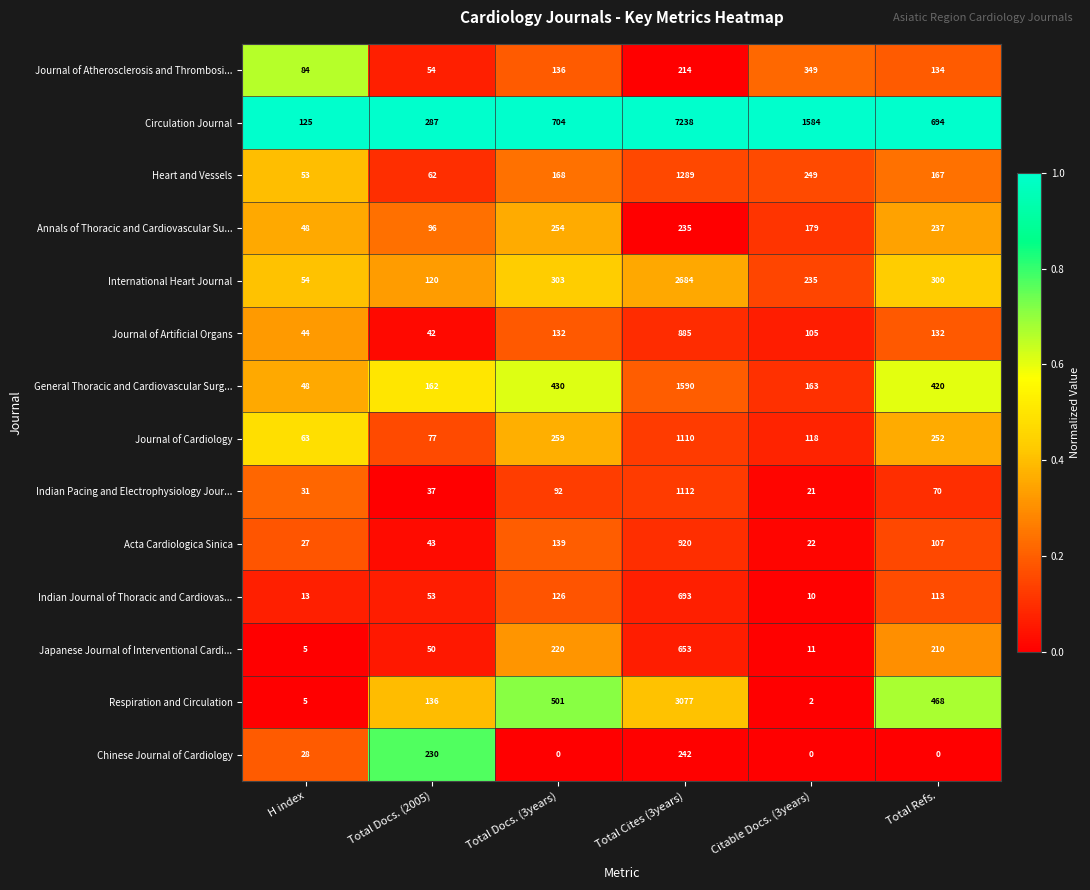

The value of Journal of Cardiology at Citable Docs. (3years) is 118. True or false?

True